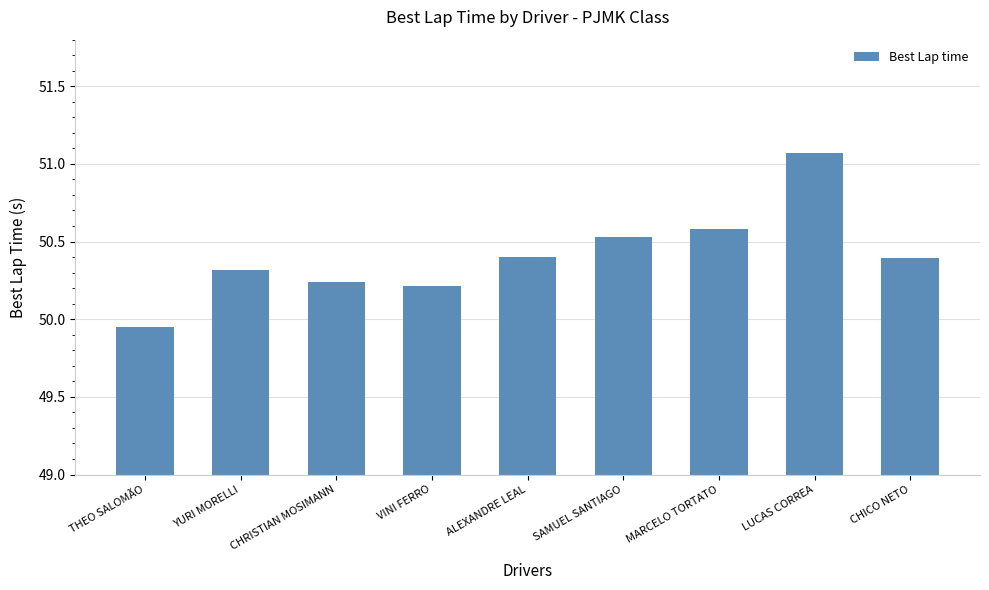

What is the value of the 7th bar from the left?

50.6